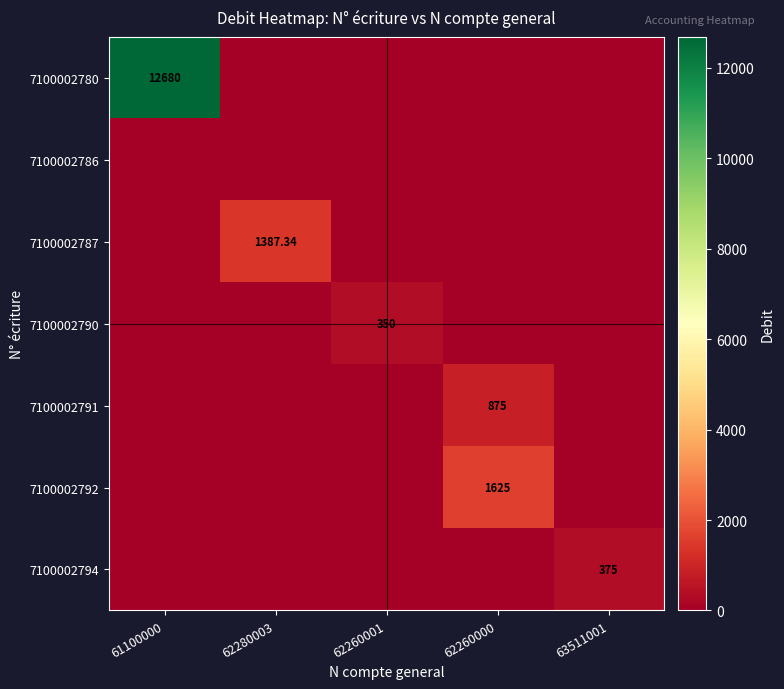

What is the average value of the 7100002794 series?

75.0